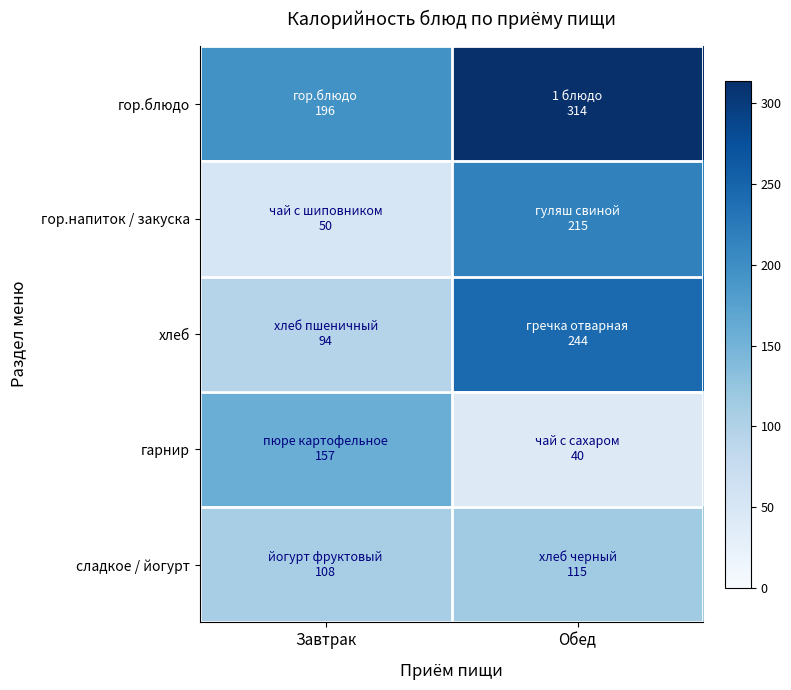

What is the total value across all series at Обед?

928